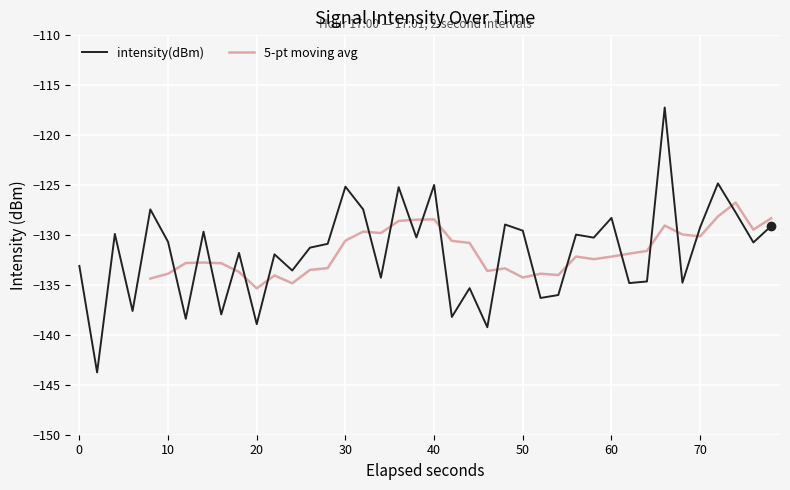

What is the lowest value of the intensity(dBm) series?

-143.8